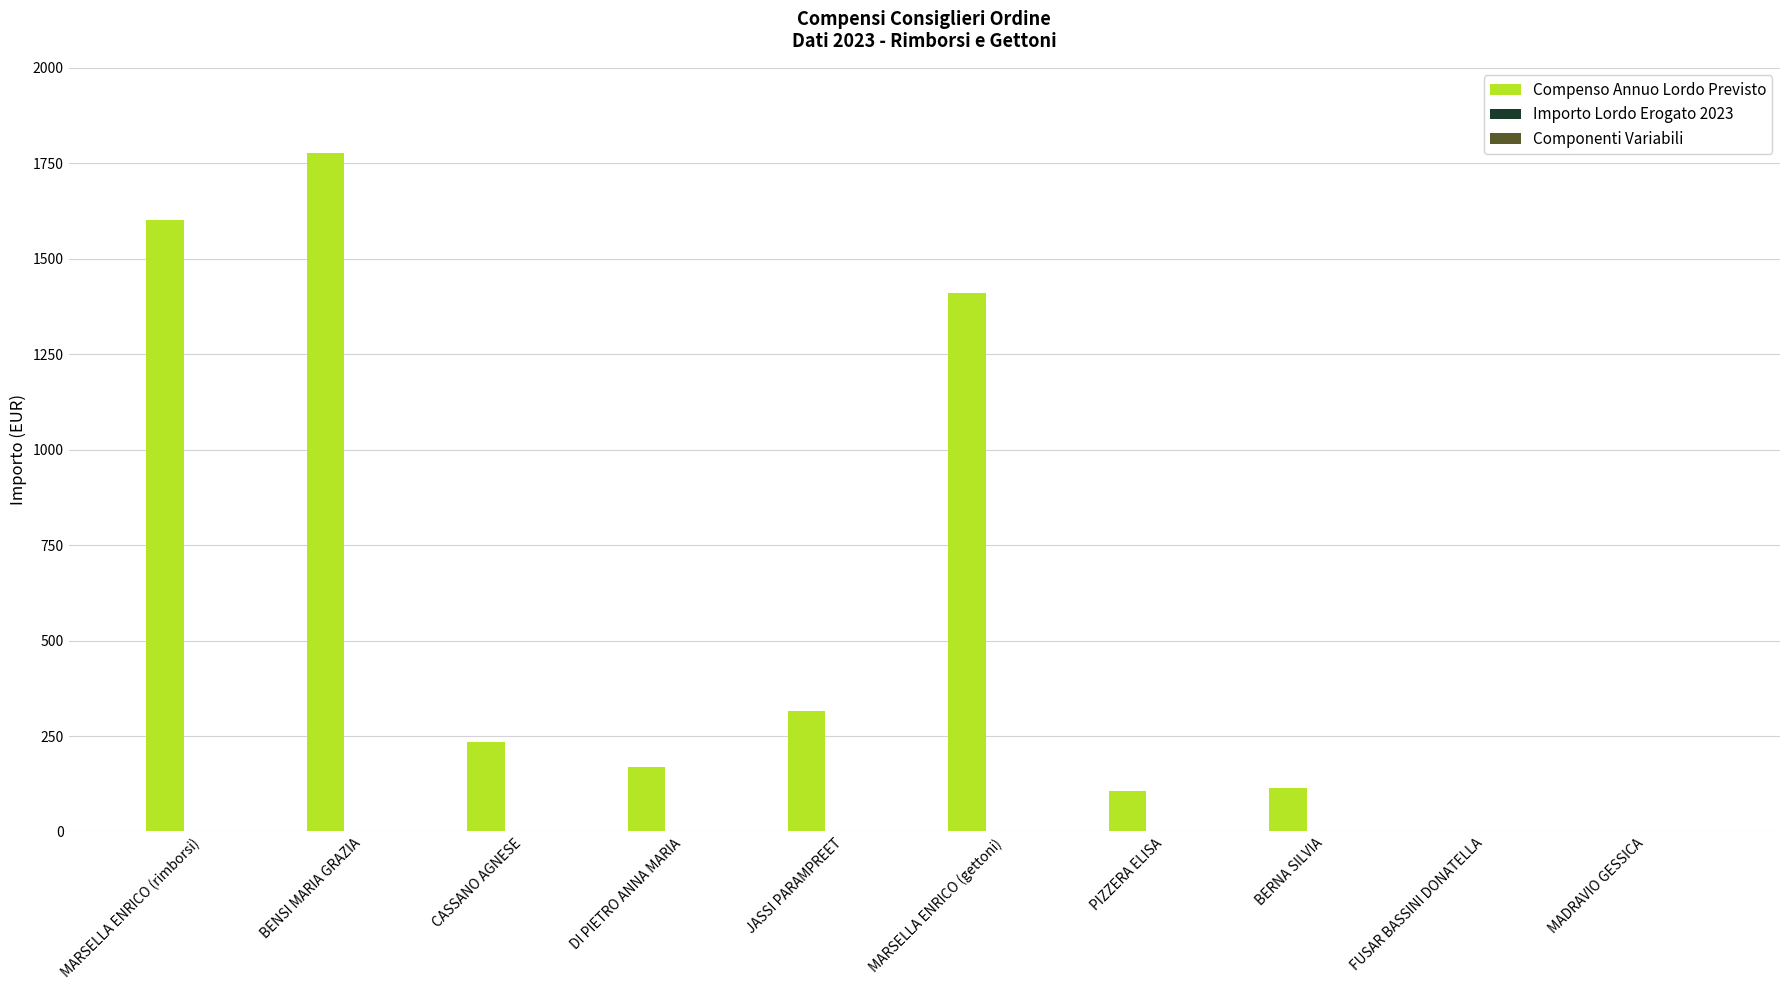

Reading left to right, what are all the values shown in this chart?

MARSELLA ENRICO (rimborsi)=1602.2	BENSI MARIA GRAZIA=1776.5	CASSANO AGNESE=235.0	DI PIETRO ANNA MARIA=170.0	JASSI PARAMPREET=316.0	MARSELLA ENRICO (gettoni)=1410.0	PIZZERA ELISA=105.0	BERNA SILVIA=115.0	FUSAR BASSINI DONATELLA=0.0	MADRAVIO GESSICA=0.0